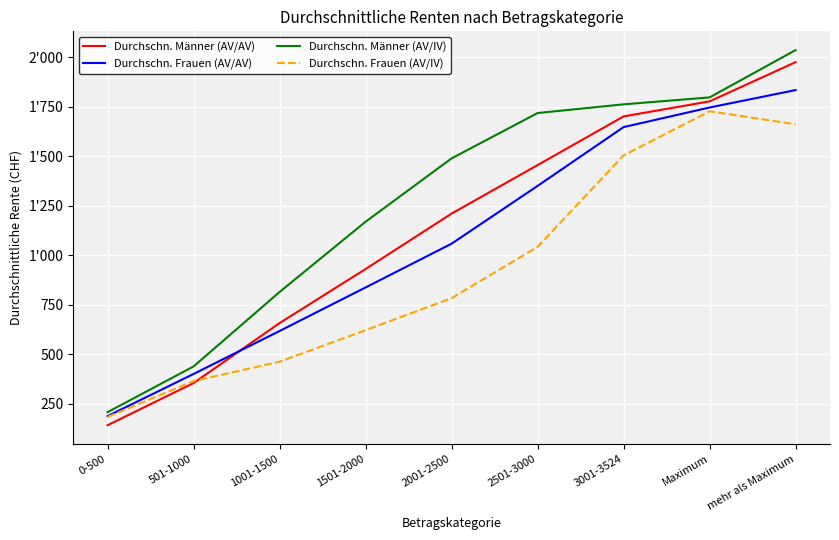

What is the value of the Durchschn. Männer (AV/IV) point at the 5th from the left?

1490